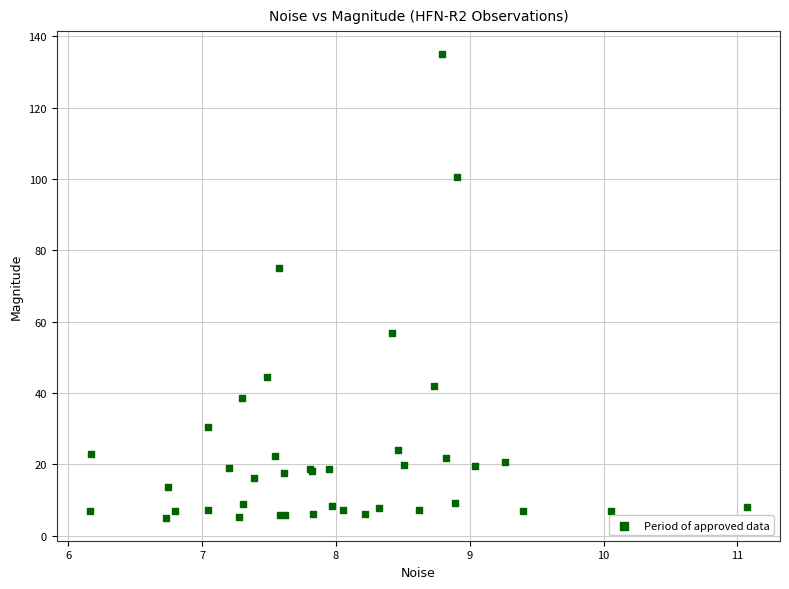

What Y value in the scatter plot is closest to 70?

75.0